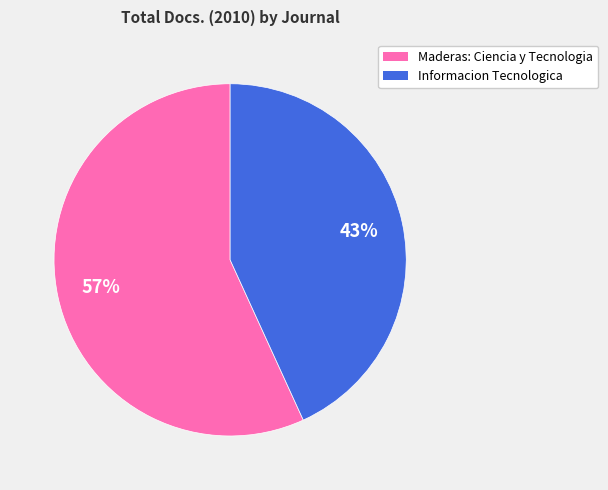

To the nearest percent, what is the average slice percentage?

50%